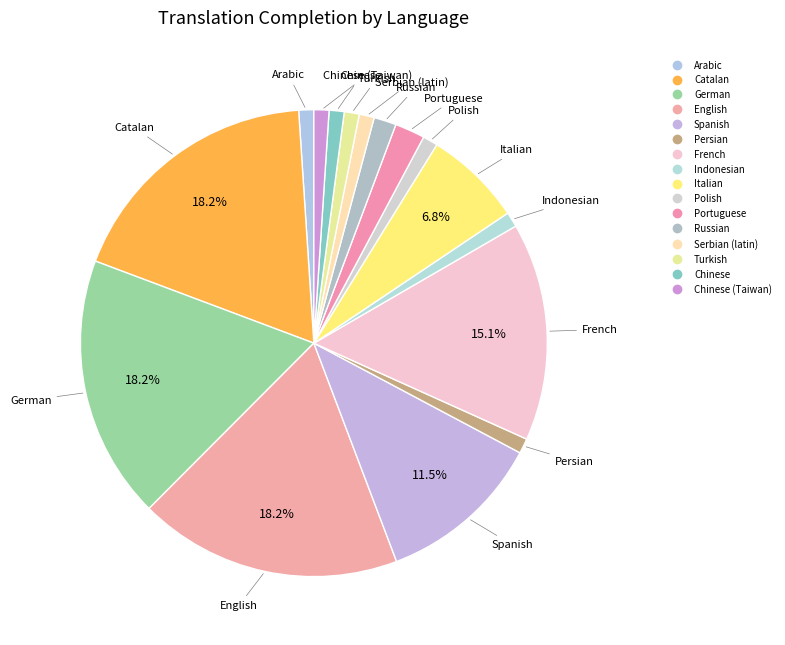

To the nearest percent, what is the difference between the largest and smallest slice percentages?

17%